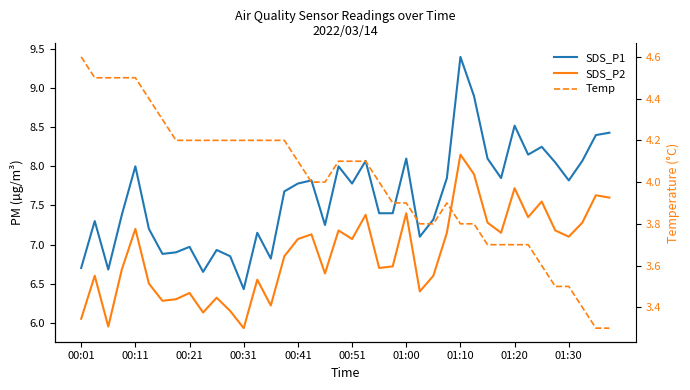

Does the chart have visible grid lines?

No